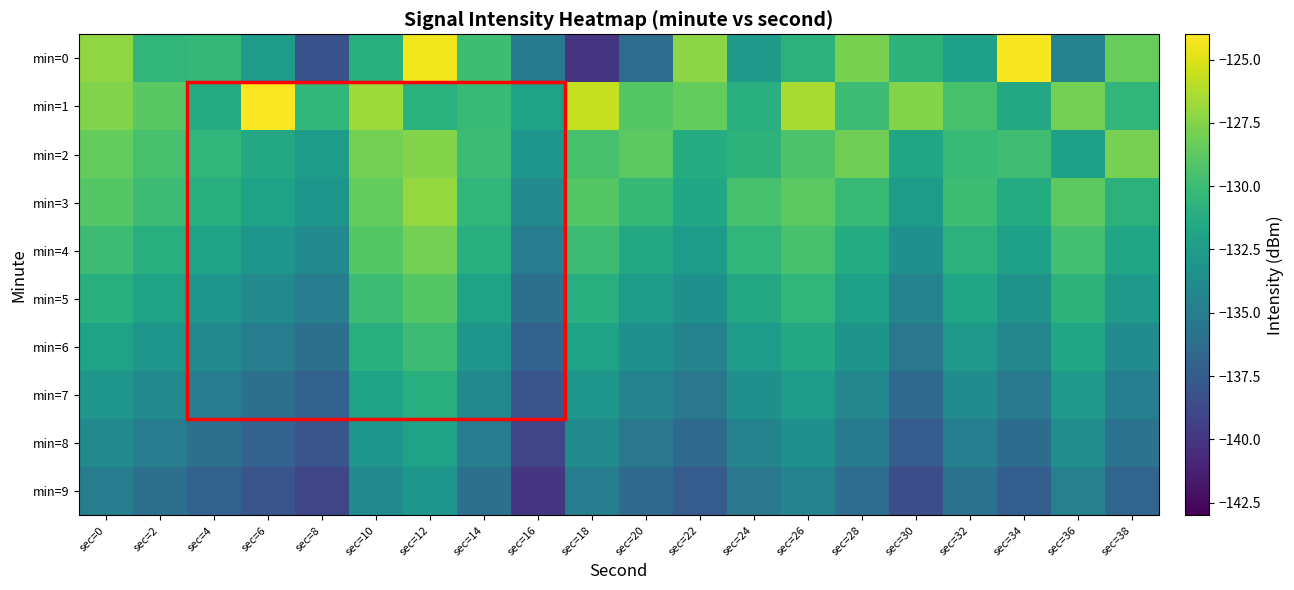

What is the total value across all series at sec=6?

-1333.2